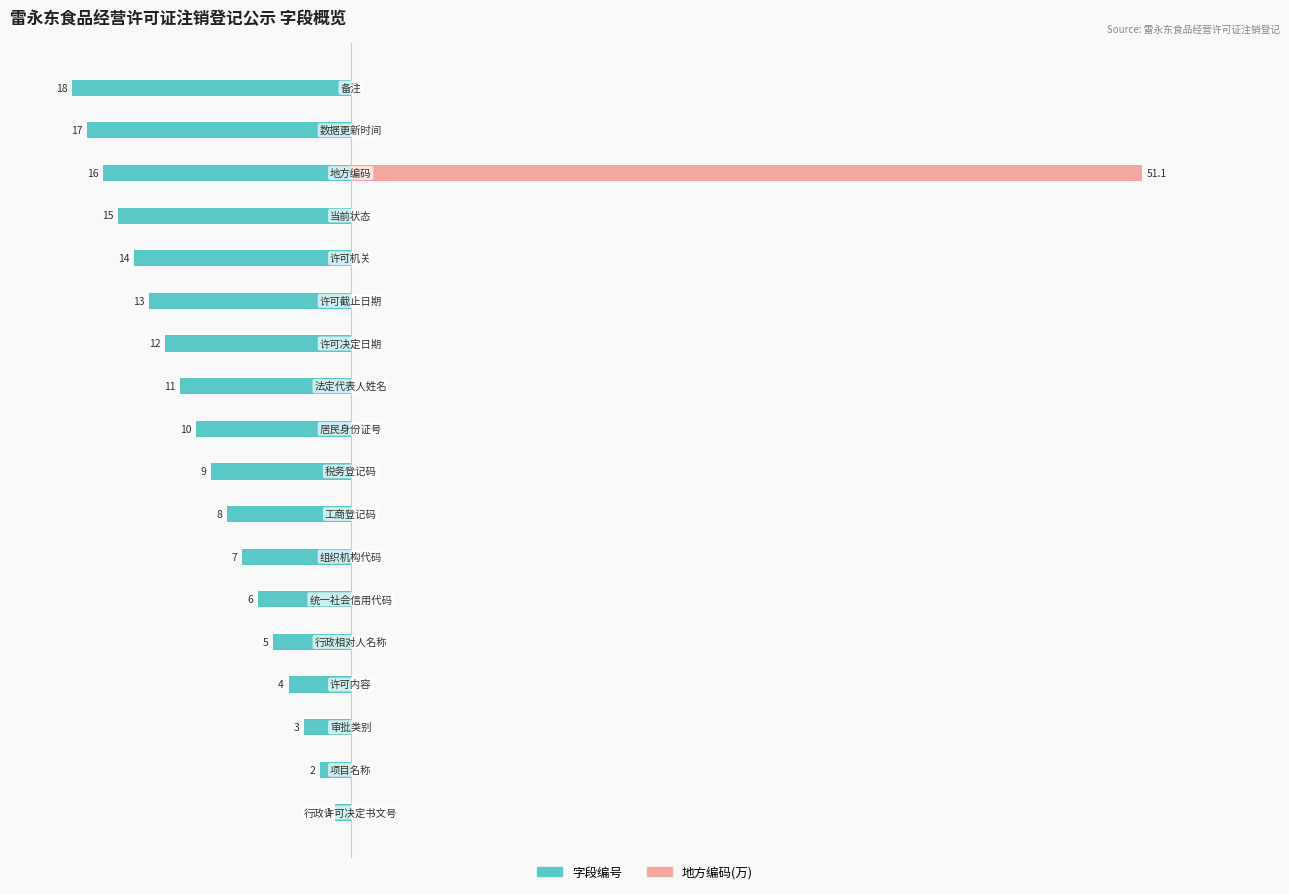

What is the spread (max minus min) of values at 13?

14.0